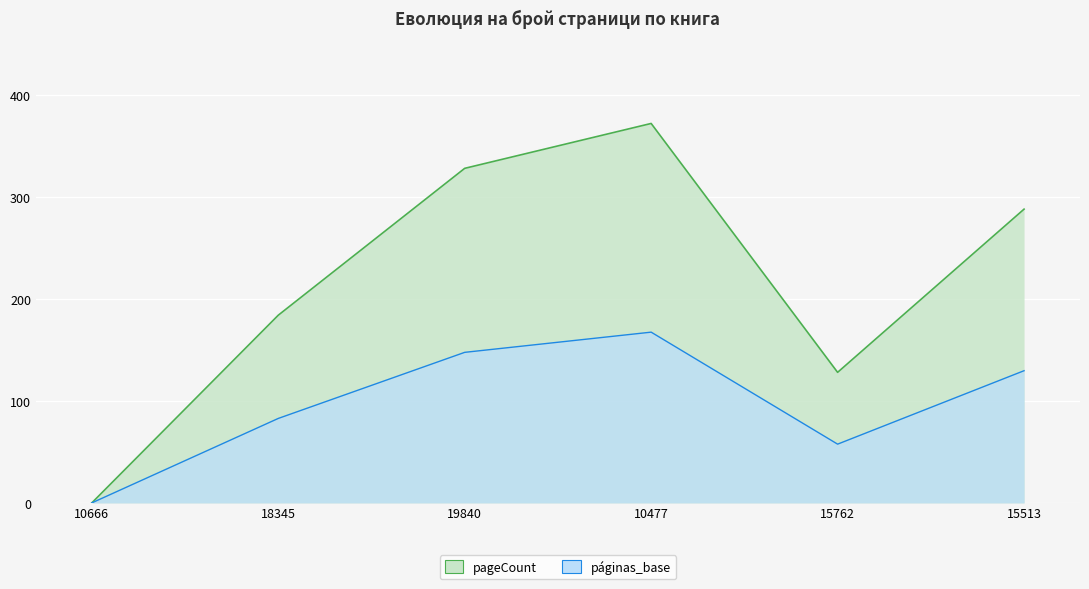

At which category does the data reach its first local valley?

15762